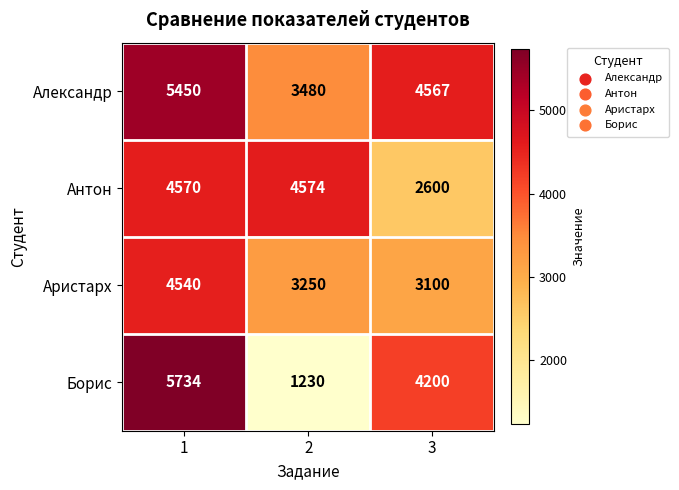

What is the total value across all series at 3?

14467